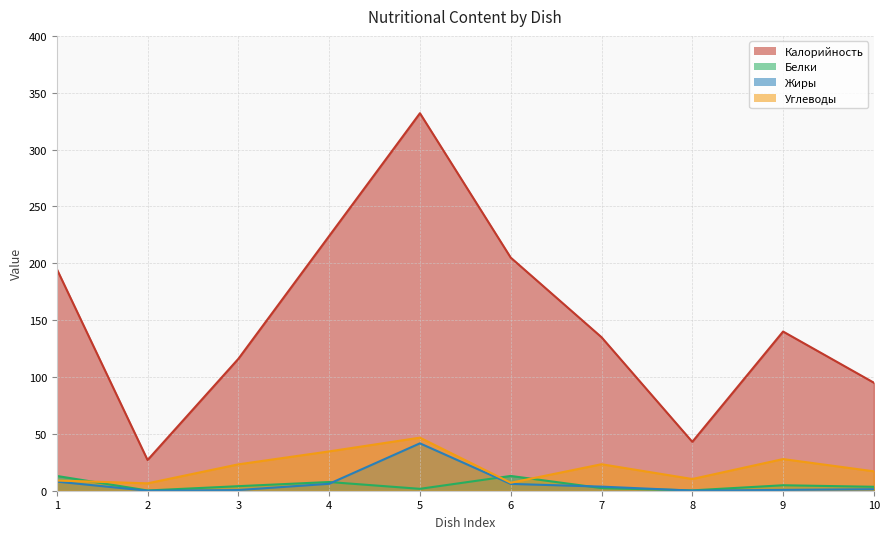

True or false: Жиры has a value of -17.1 at 2.

False